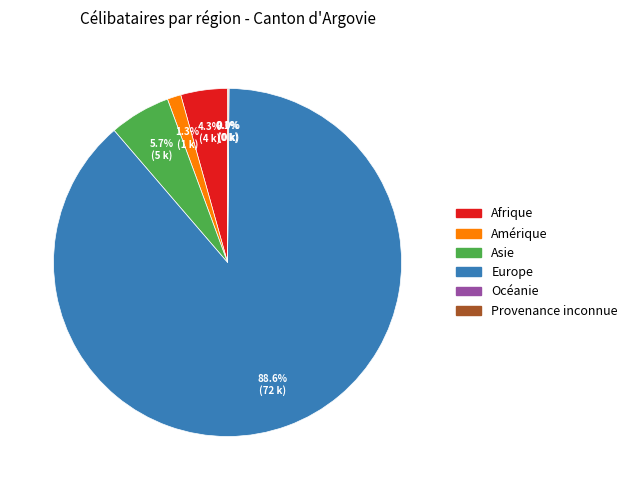

Does any single category account for the majority?

Yes